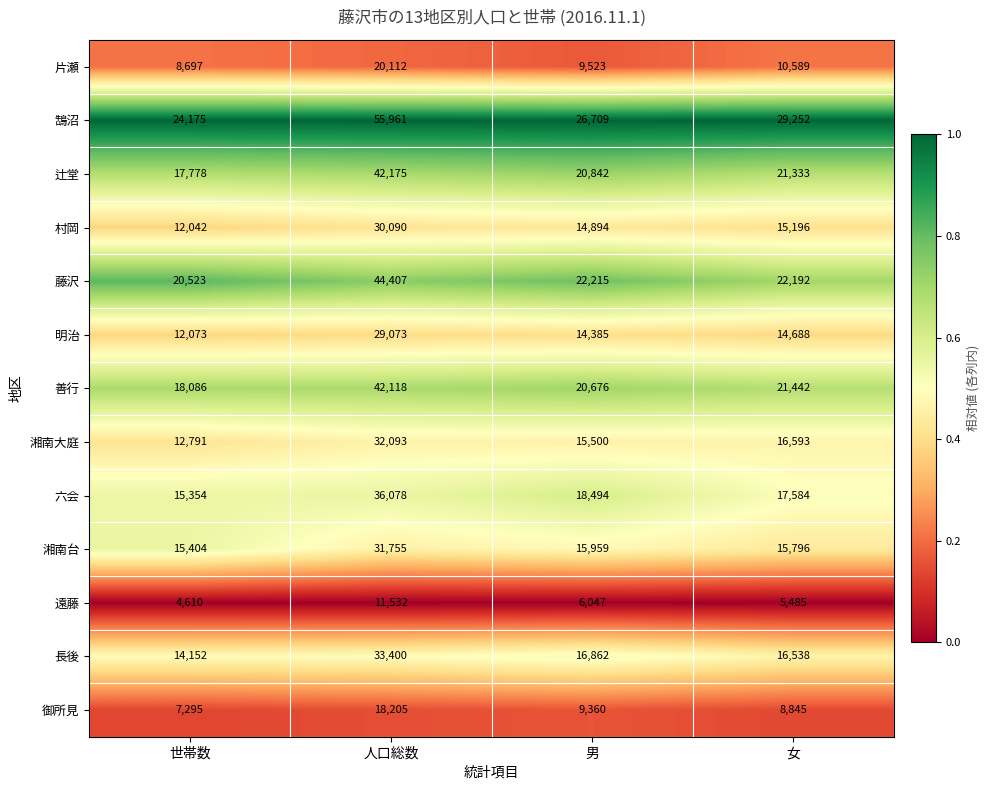

Which series has the largest range (max minus min)?

鵠沼